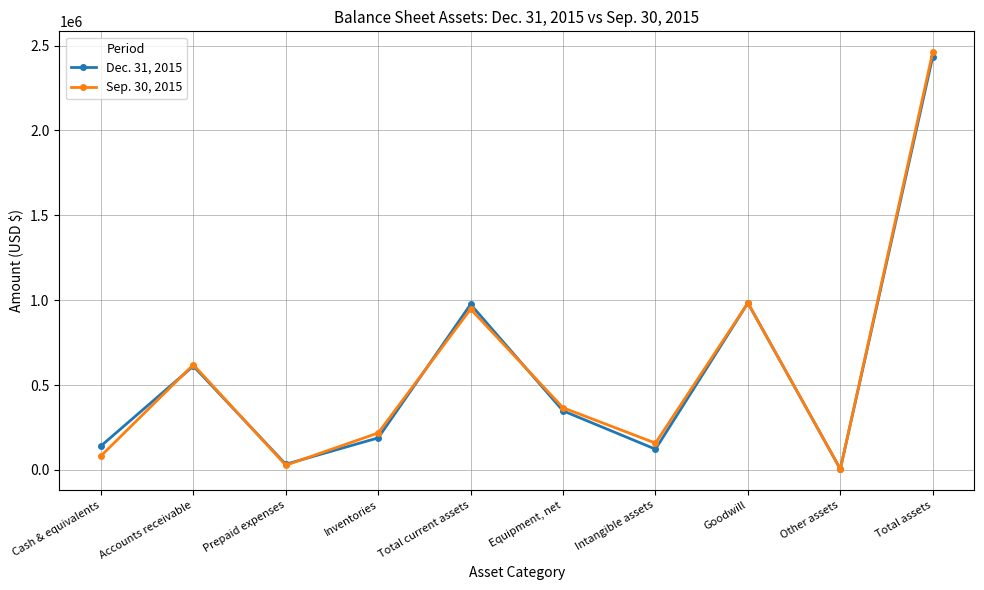

Does the chart display data point markers on the line(s)?

Yes